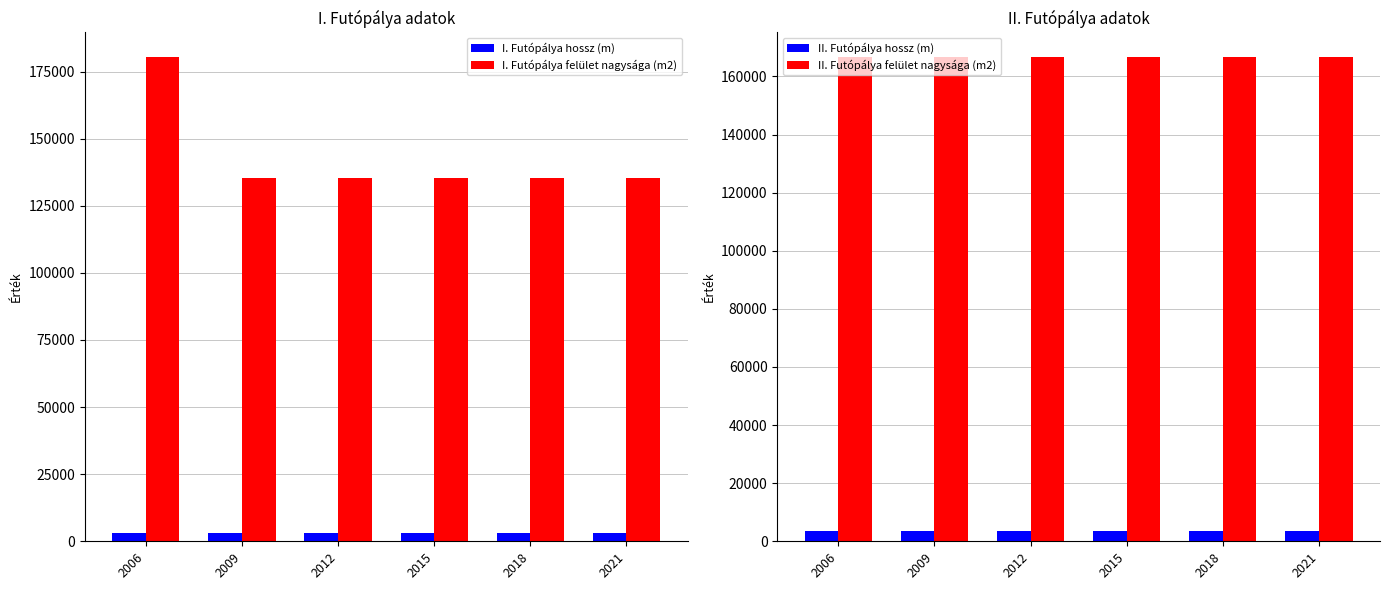

What is the minimum value for I. Futópálya hossz (m)?

3009